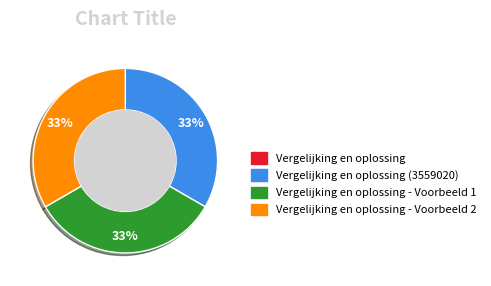

To the nearest percent, what is the average slice percentage?

25%